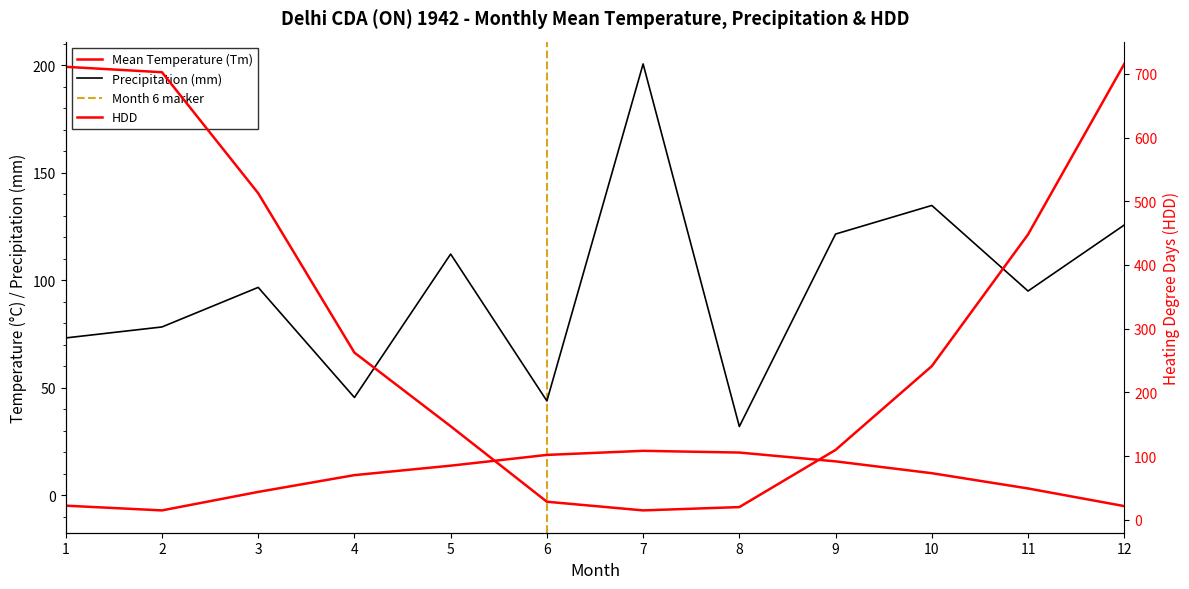

Which series ends up on top after the final intersection of HDD and P?

HDD